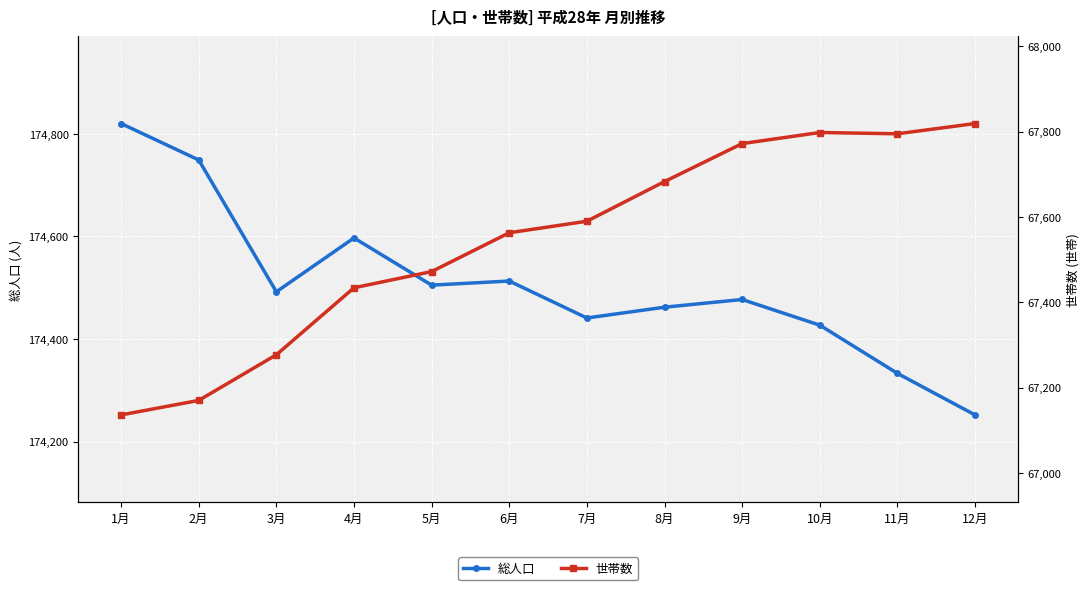

What is the minimum value shown in the chart?

67136